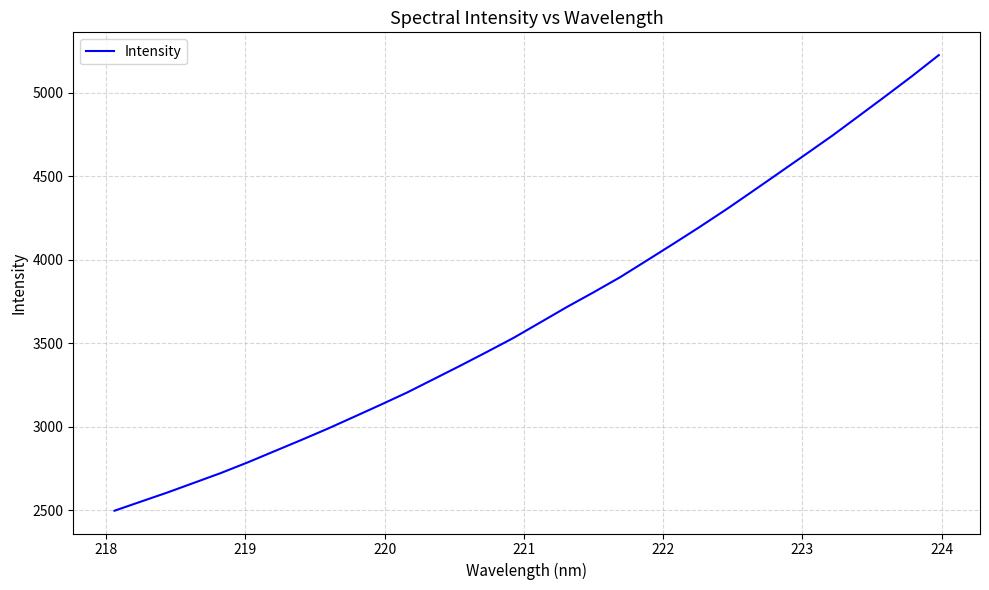

What is the minimum value shown in the chart?

2497.6